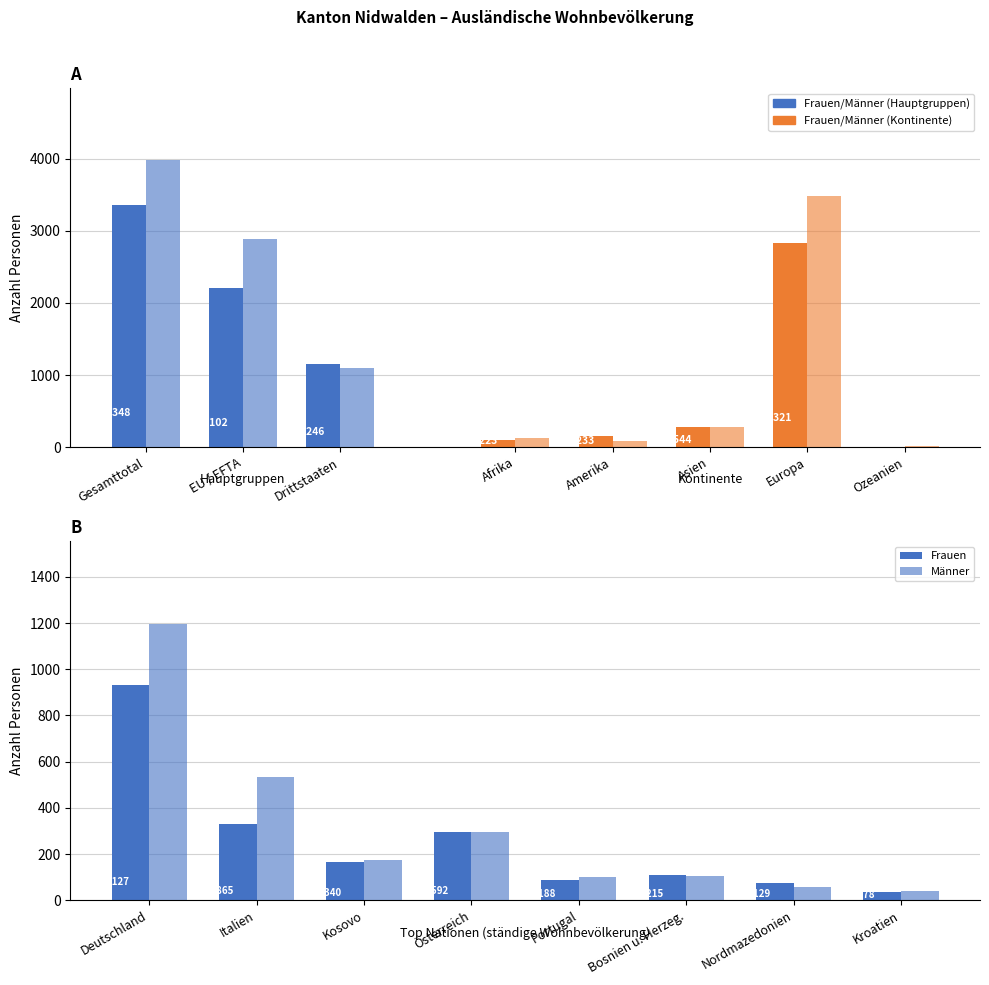

How many data points in Männer are above 272?

4